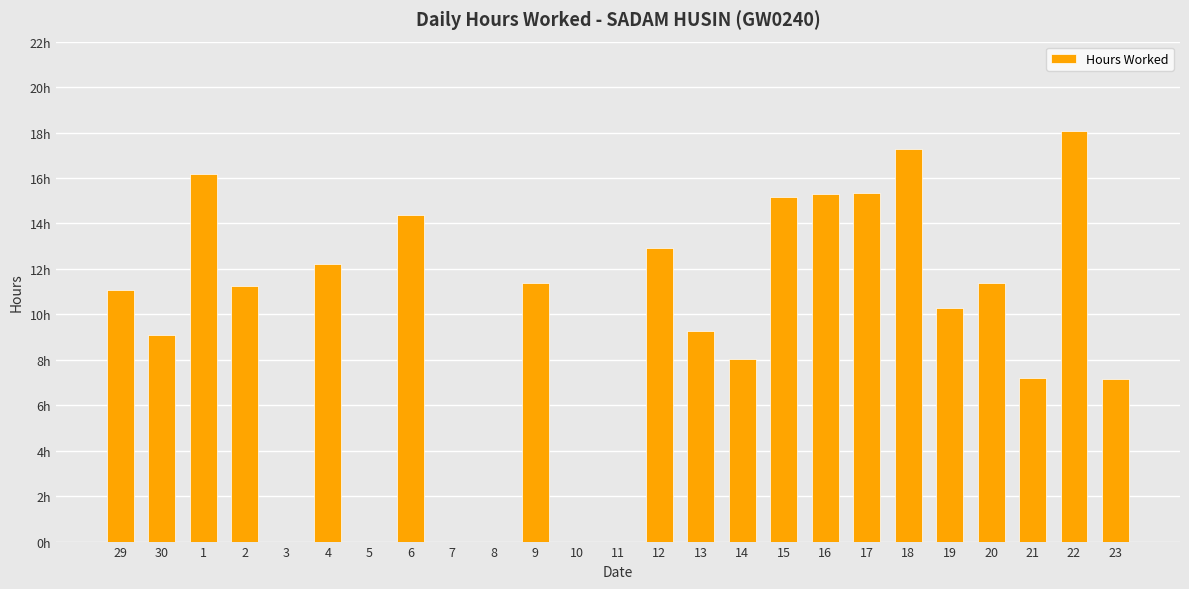

What position from the left is 20?

22